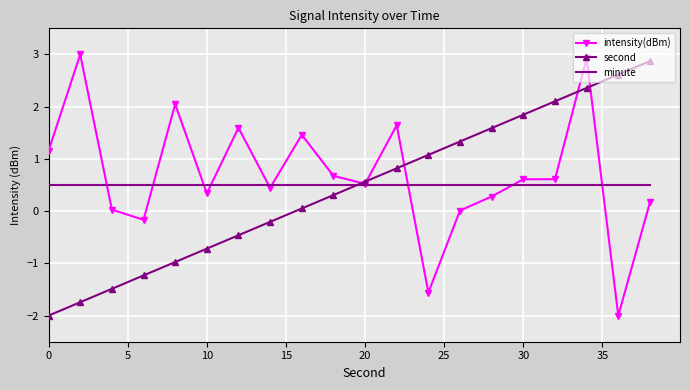

What is the smallest value displayed?

-2.0